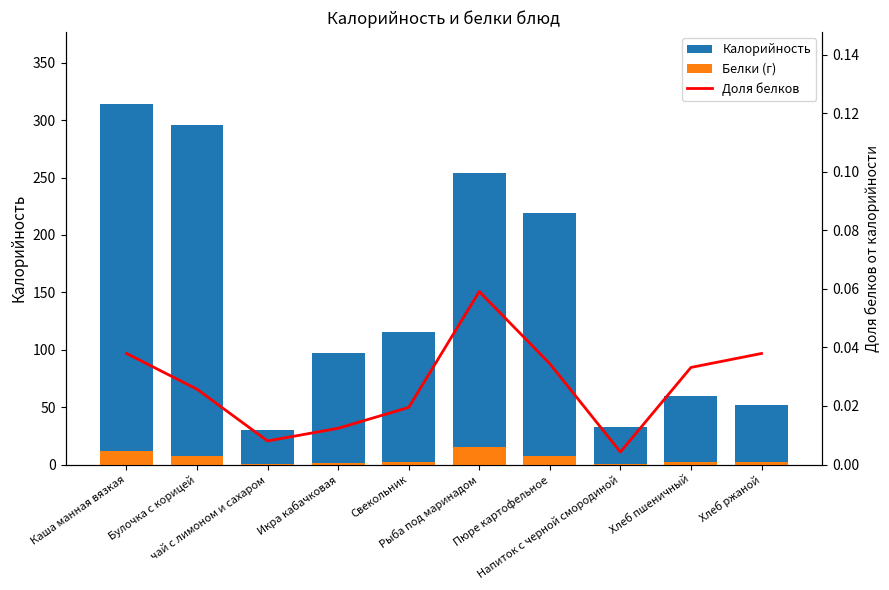

What is the minimum value for Калорийность?

29.8